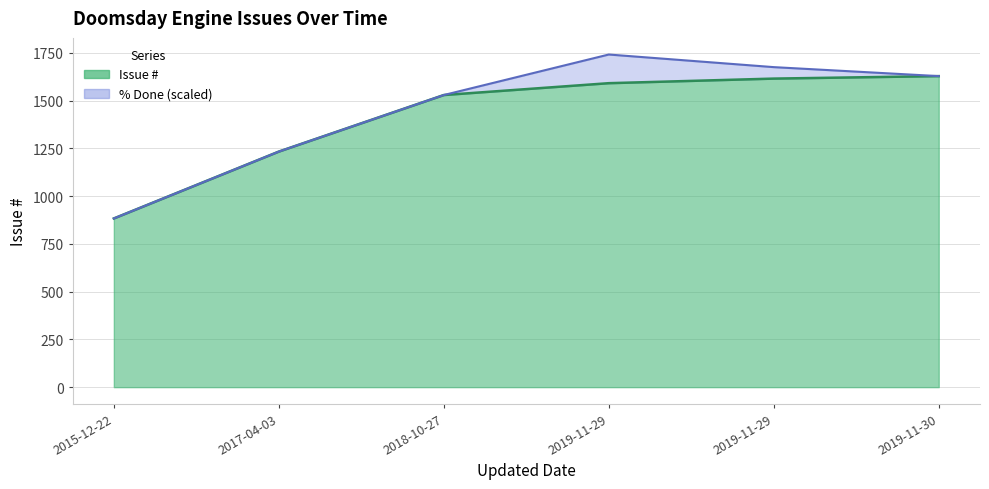

What is the difference between the second highest and minimum values?

732